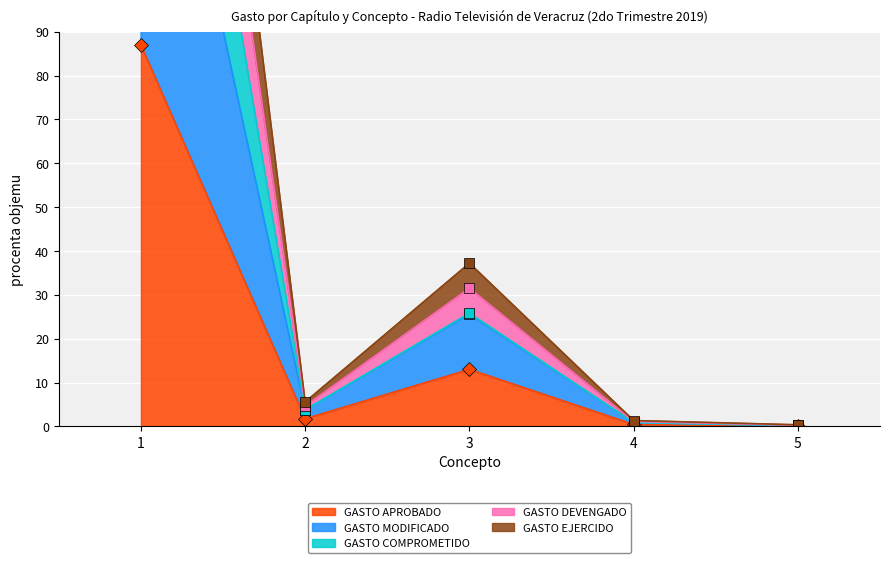

What is the highest value of the GASTO APROBADO series?

87.0